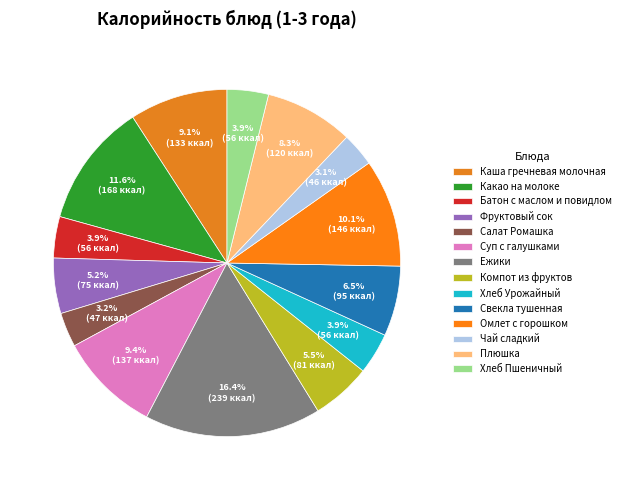

To the nearest percent, what is the combined percentage of Хлеб Урожайный and Фруктовый сок?

9%